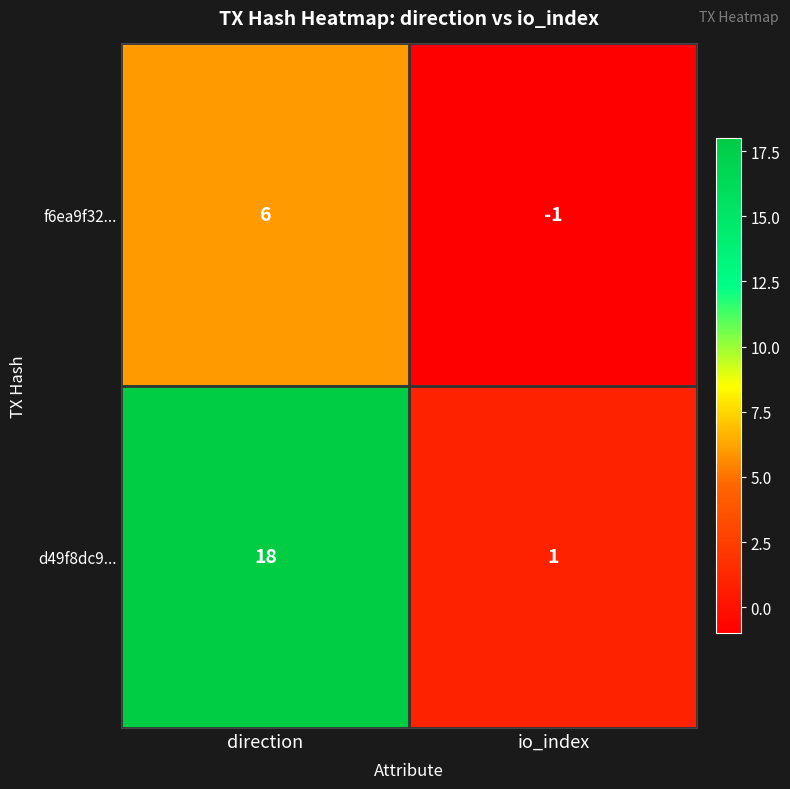

Which series has the widest spread of values?

d49f8dc9...